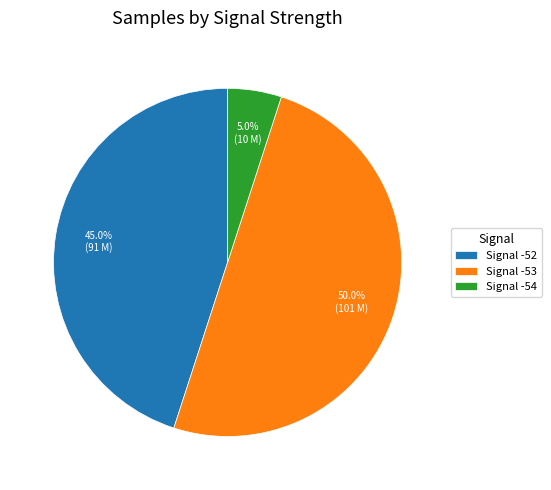

Which has a higher value, Signal -54 or Signal -52?

Signal -52